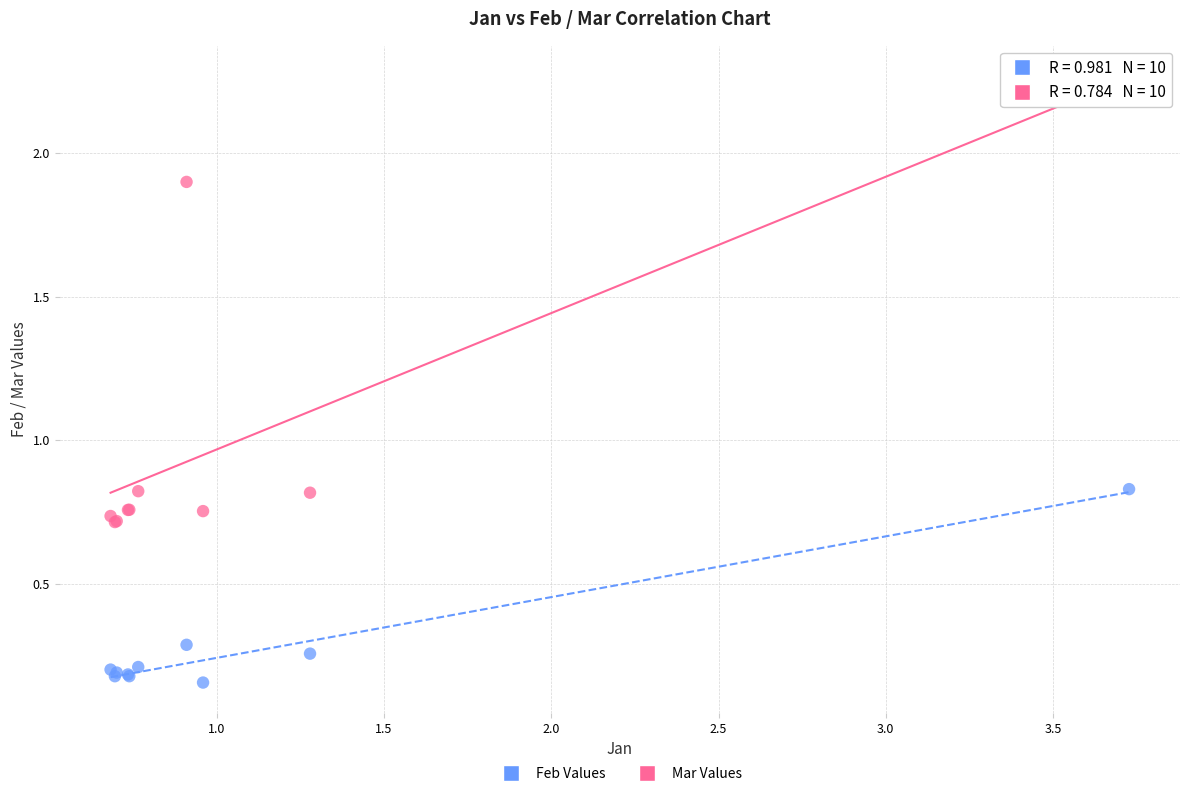

Which series contains the lowest Y value?

Feb Values